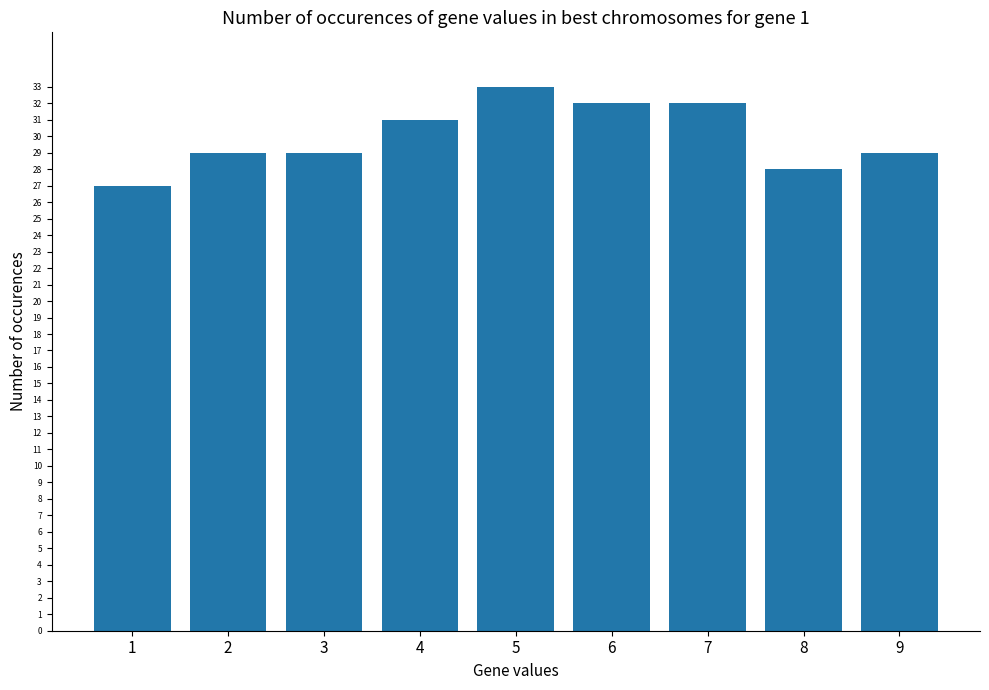

Which category has the highest value across all series?

5